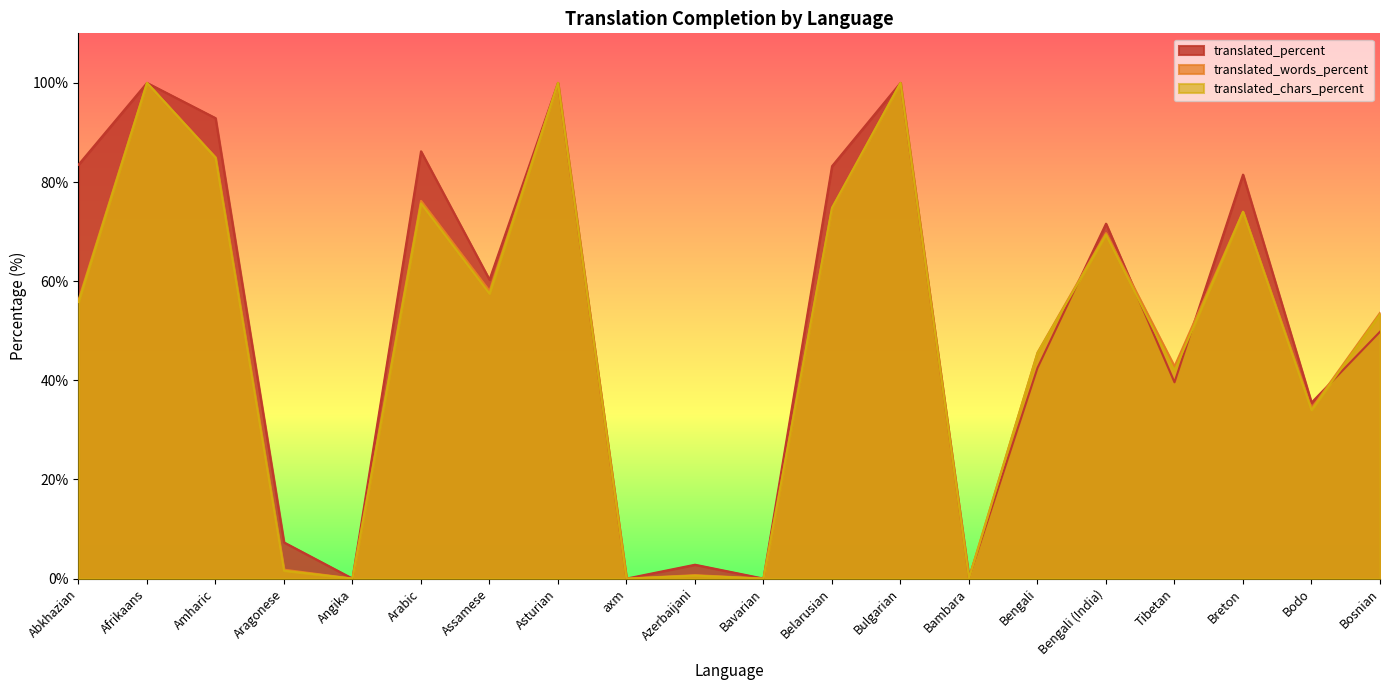

What are all the series names shown in the legend?

translated_percent, translated_words_percent, translated_chars_percent